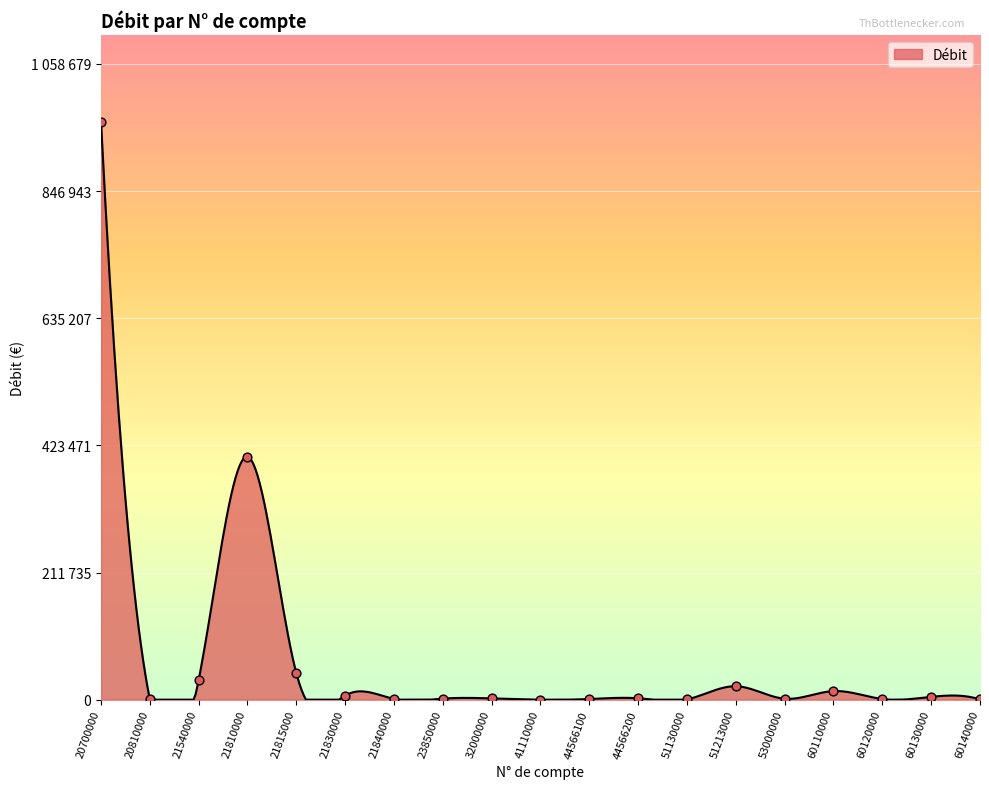

What is the change in value from 23850000 to 51213000?

+20620.2